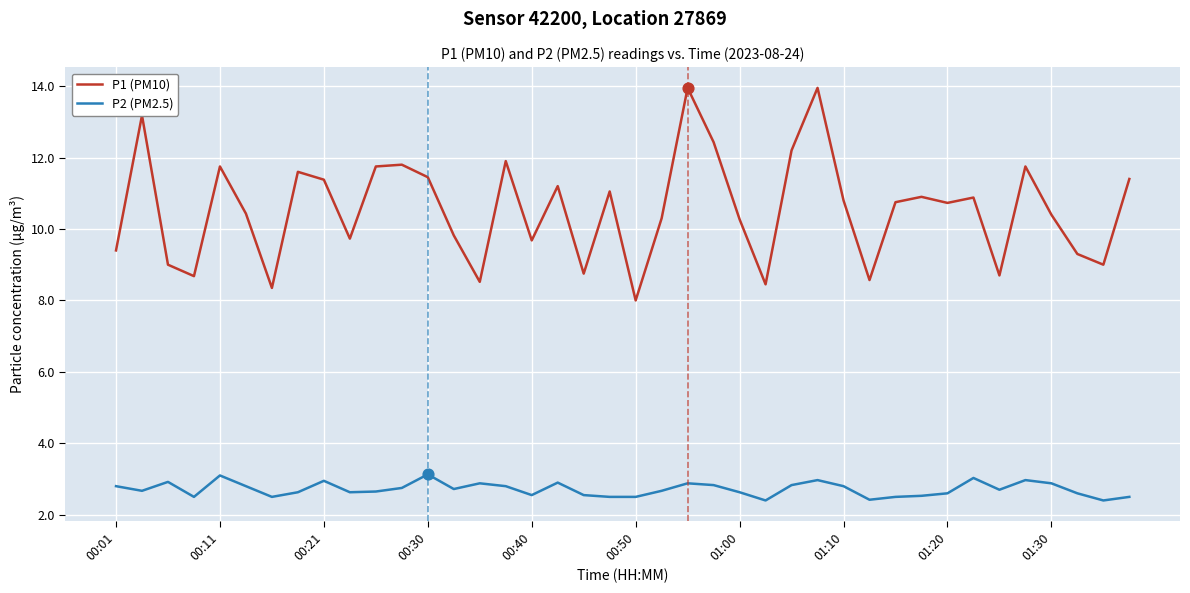

What are all the series names shown in the legend?

P1 (PM10), P2 (PM2.5)